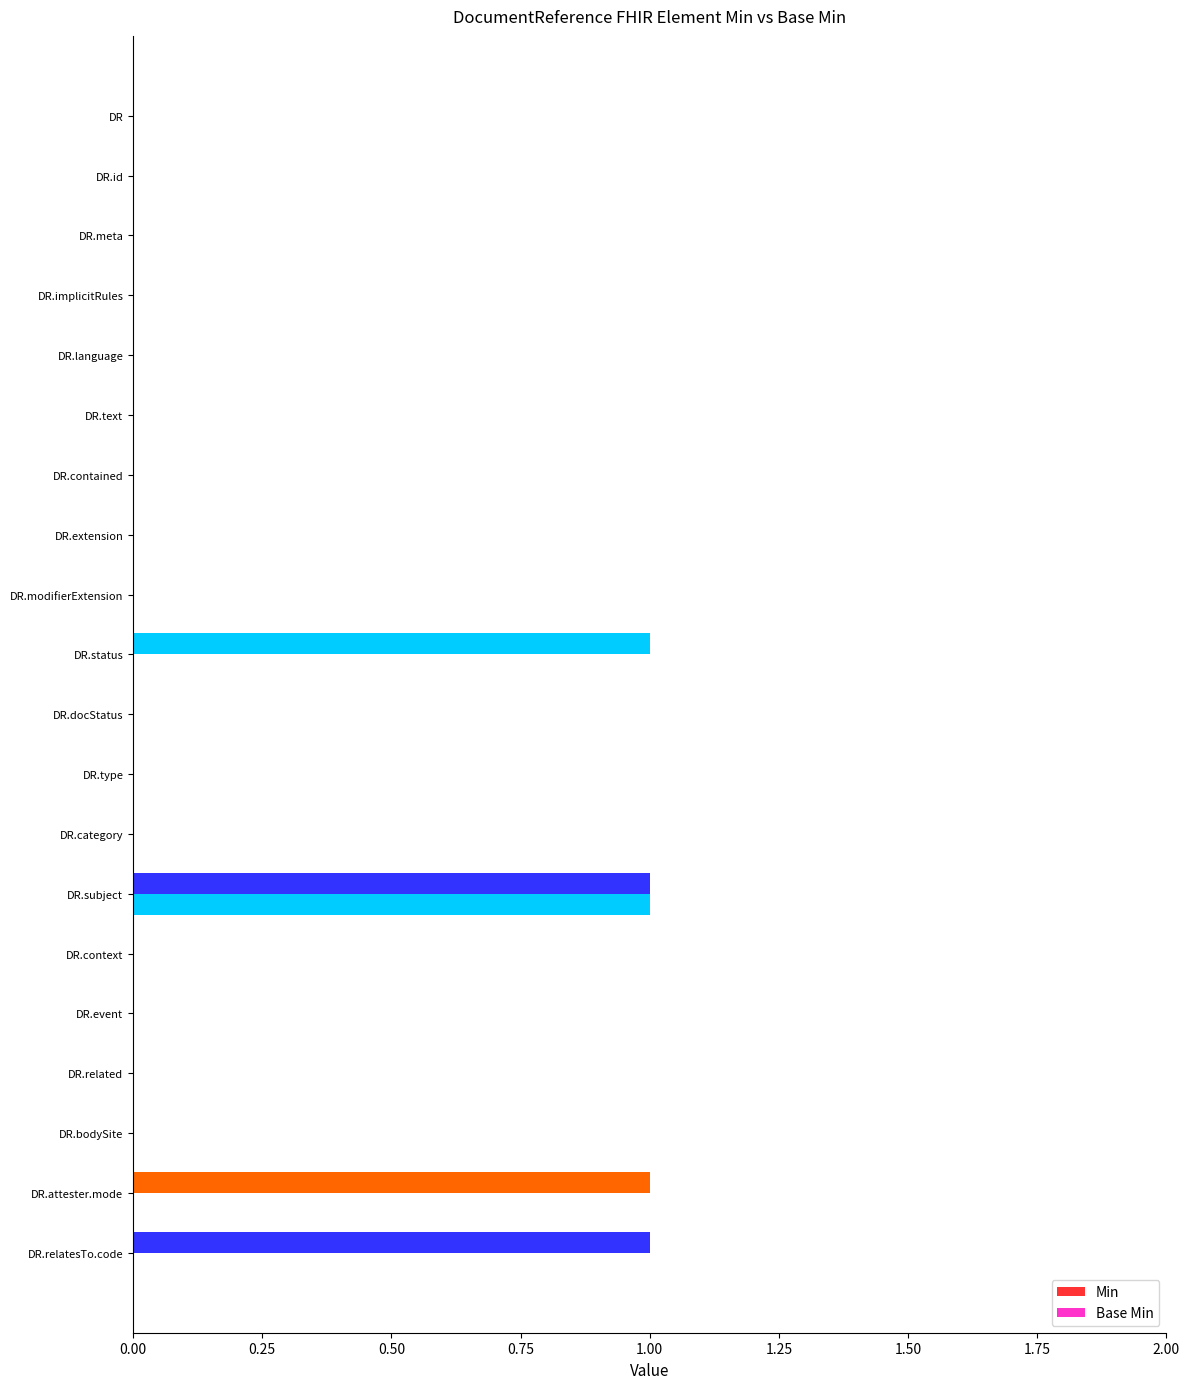

List the series in order of their peak value, lowest first.

Min, Base Min